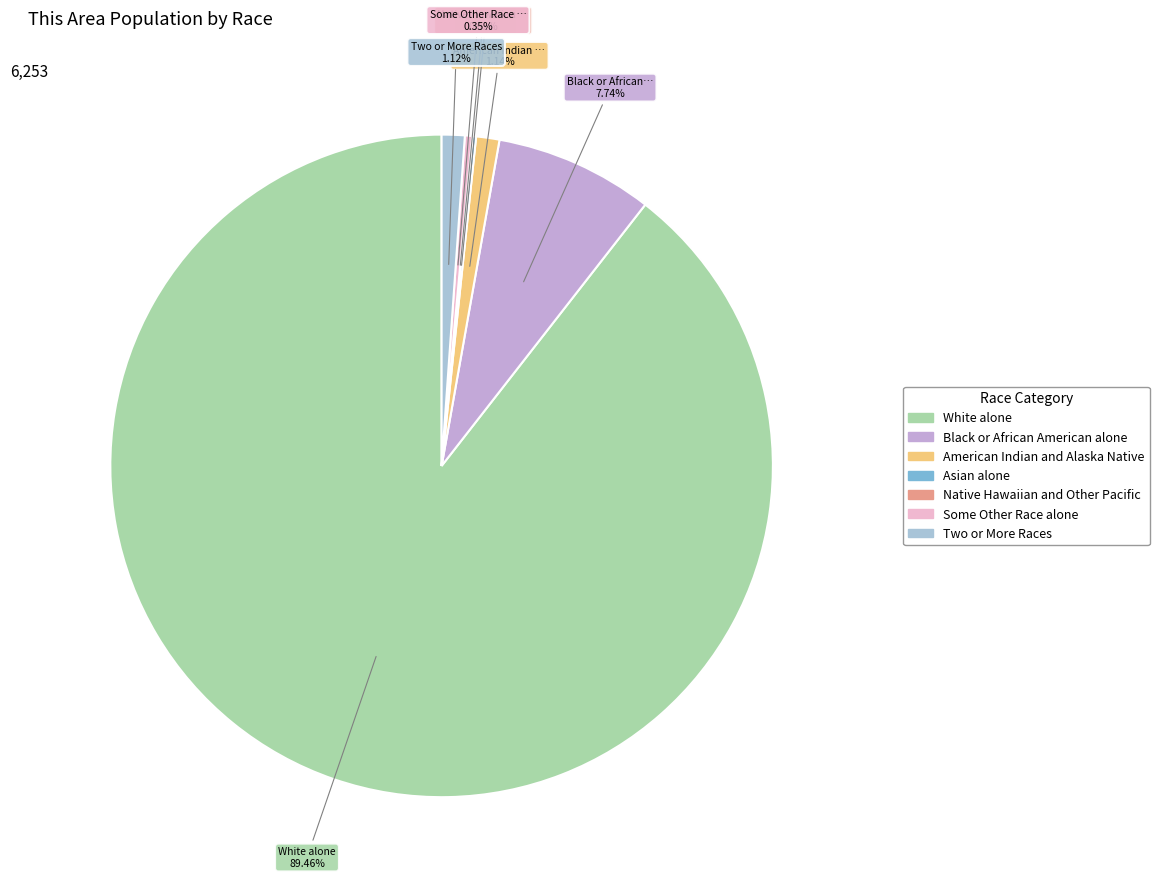

To the nearest percent, what is the average slice percentage?

14%